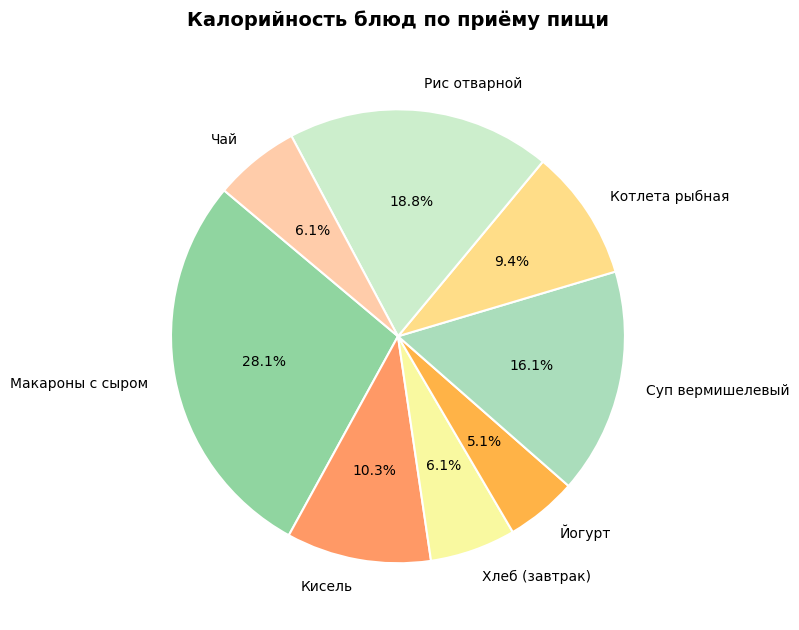

To the nearest percent, what is the difference between the Кисель and Хлеб (завтрак) slice percentages?

4%